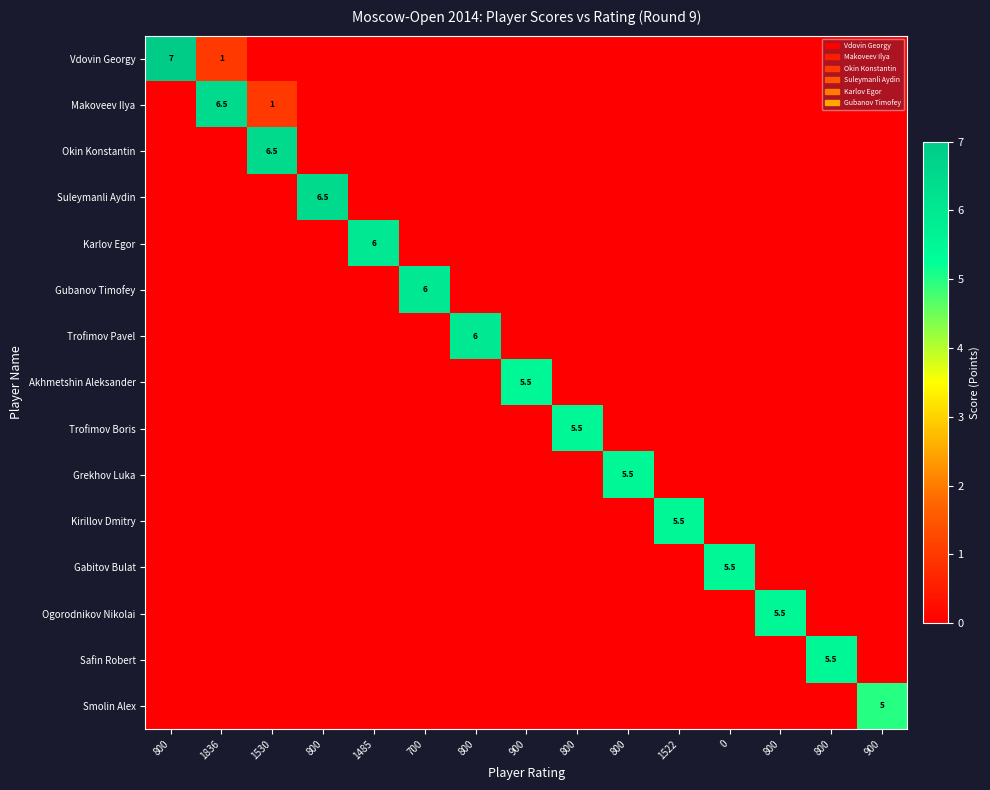

Which series has the largest total across all categories?

Vdovin Georgy